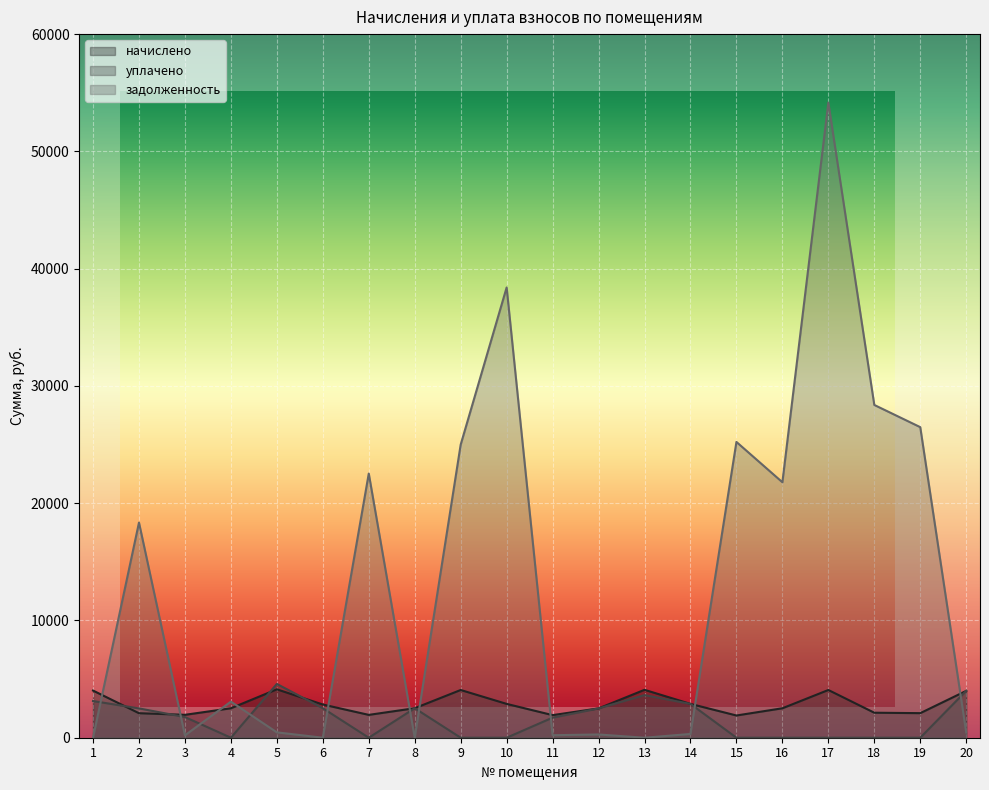

At which category is the sum across all series the highest?

17